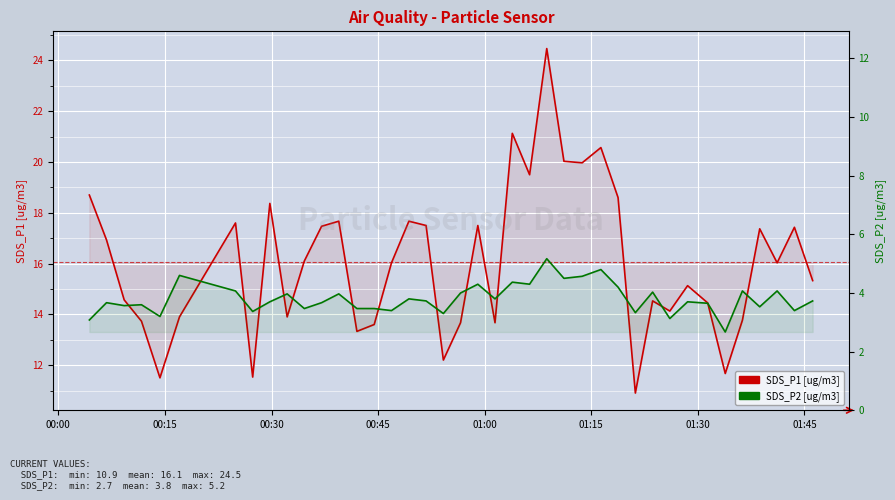

Count the number of data series in this chart.

2